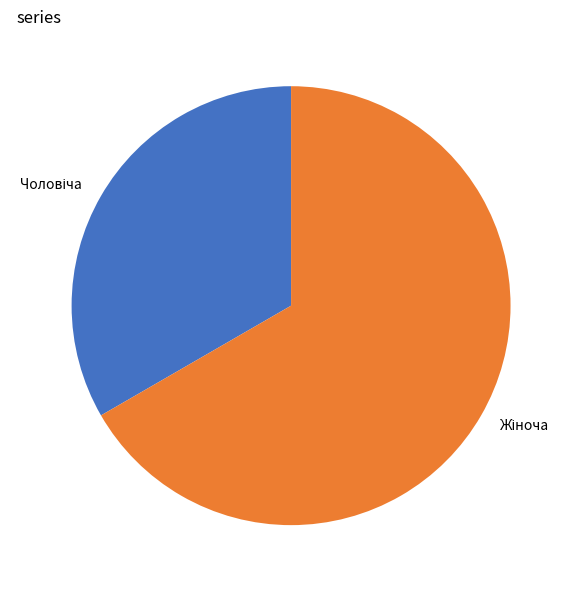

Does any single category account for the majority?

Yes